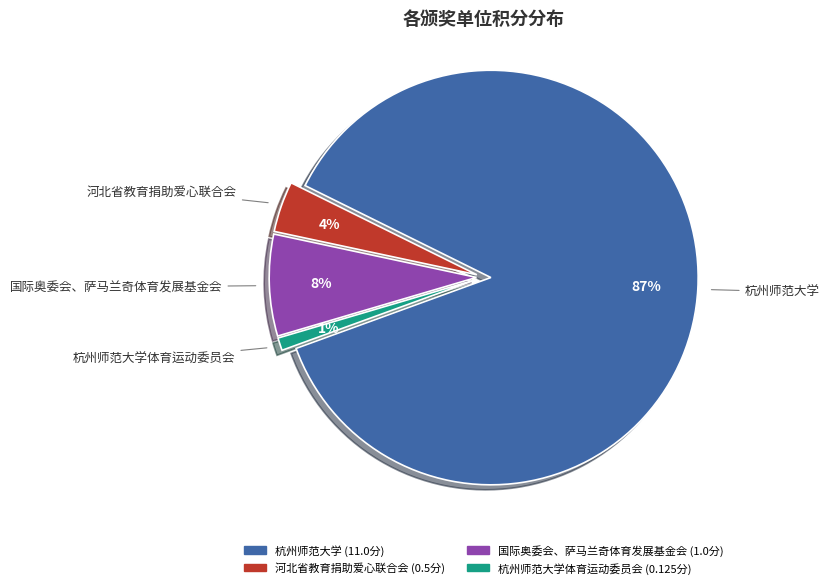

How many slices are in this pie chart?

4